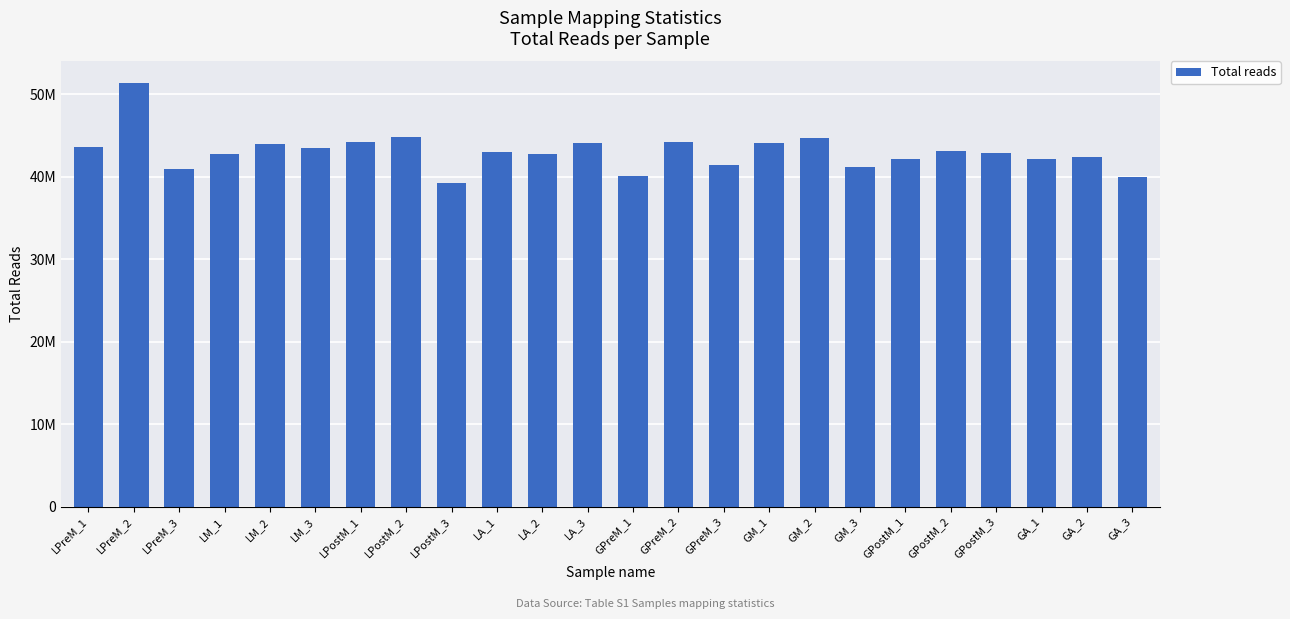

Between GPreM_2 and GPreM_1, which is larger?

GPreM_2